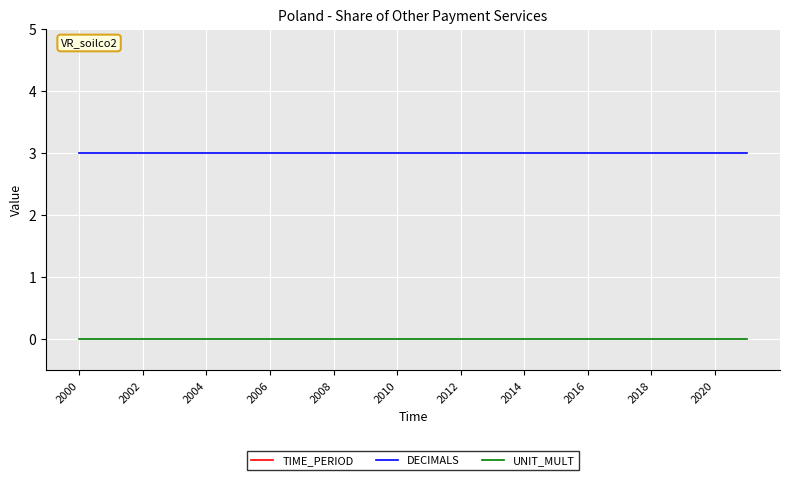

What are all the series names shown in the legend?

TIME_PERIOD, DECIMALS, UNIT_MULT